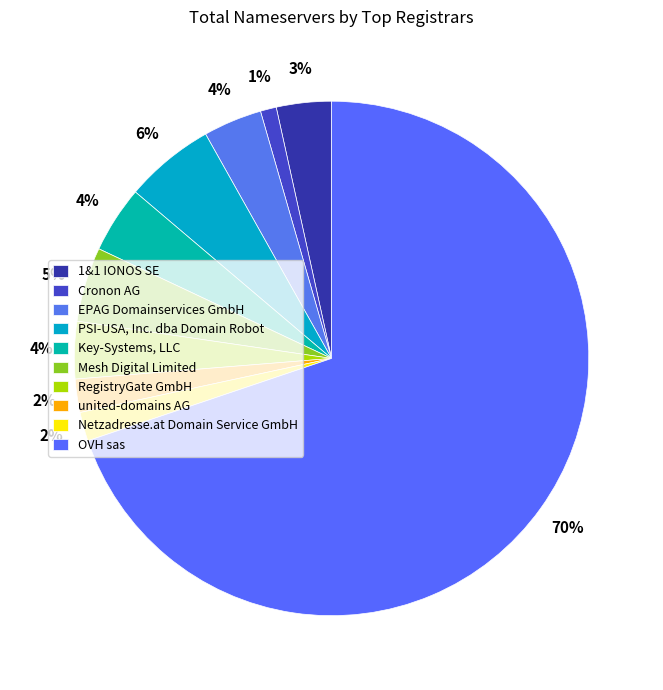

What is the change in value from RegistryGate GmbH to united-domains AG?

-327